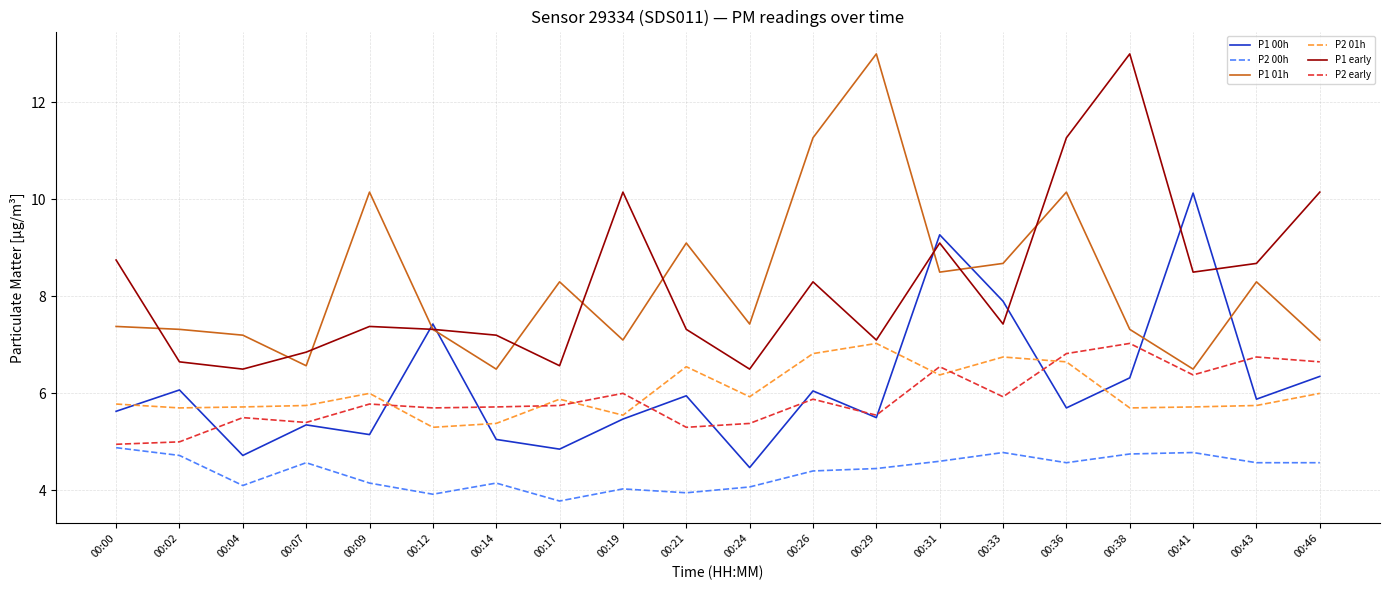

True or false: P2 early and P1 early intersect in this chart.

False